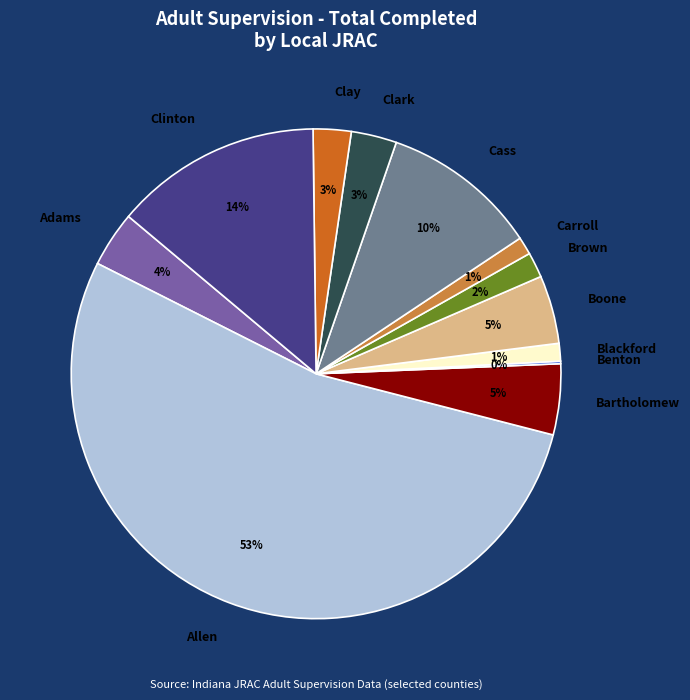

Which slice is the largest?

Allen